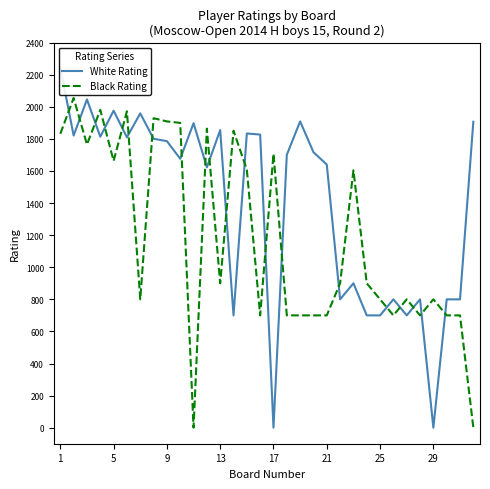

Which series has the widest spread of values?

White Rating